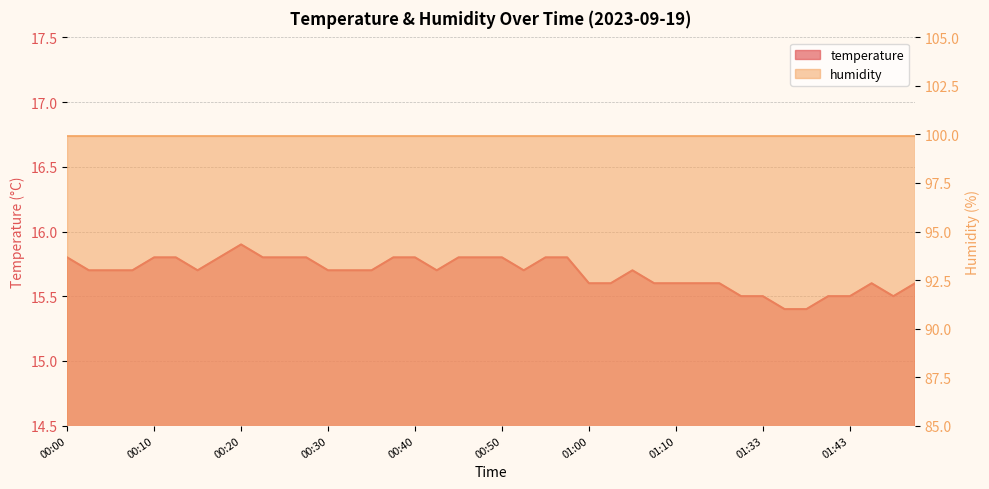

Rank the categories by value from lowest to highest.

01:35, 01:38, 01:30, 01:33, 01:40, 01:43, 01:48, 01:00, 01:03, 01:07, 01:10, 01:18, 01:21, 01:46, 01:51, 00:02, 00:05, 00:07, 00:15, 00:30, 00:33, 00:35, 00:43, 00:52, 01:05, 00:00, 00:10, 00:13, 00:18, 00:23, 00:25, 00:28, 00:38, 00:40, 00:45, 00:47, 00:50, 00:55, 00:58, 00:20